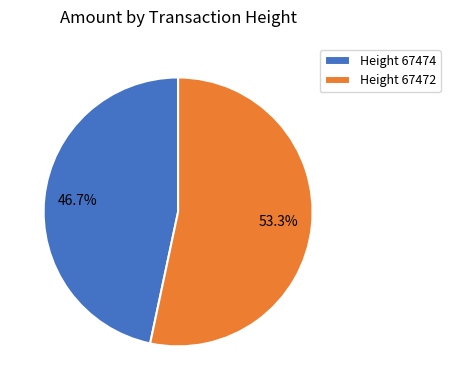

What percentage is the Height 67472 slice, to the nearest percent?

53%